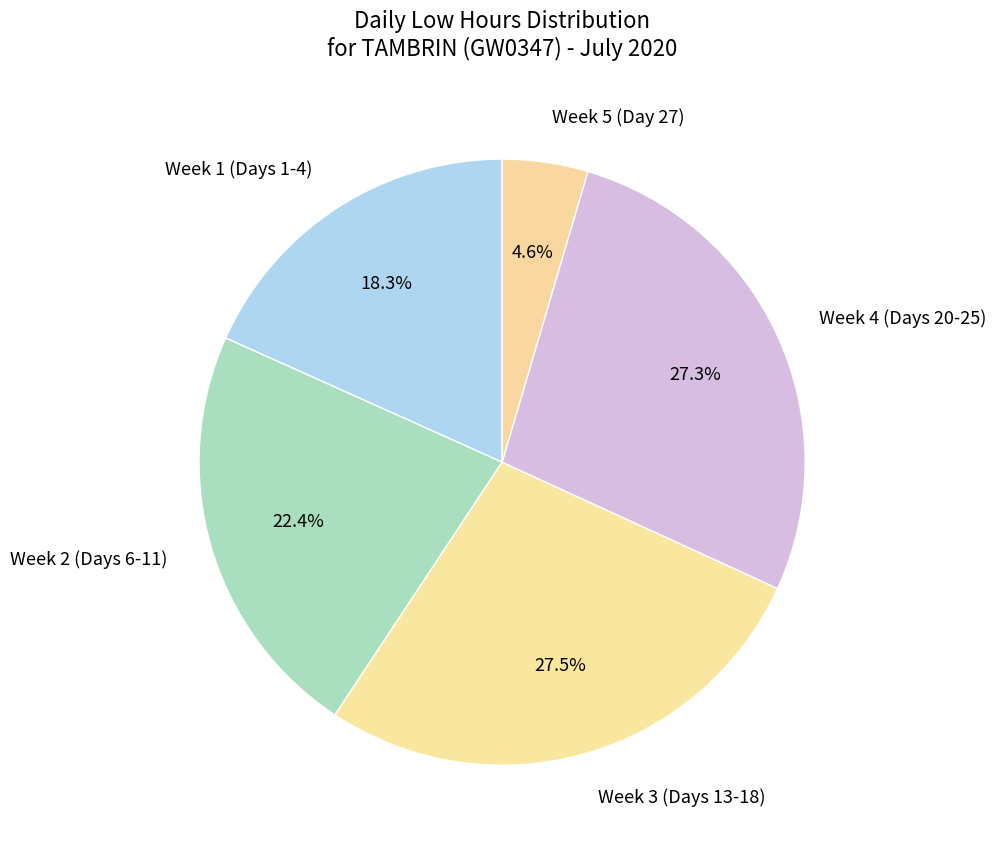

Does Week 4 (Days 20-25) represent more than half of the total?

No